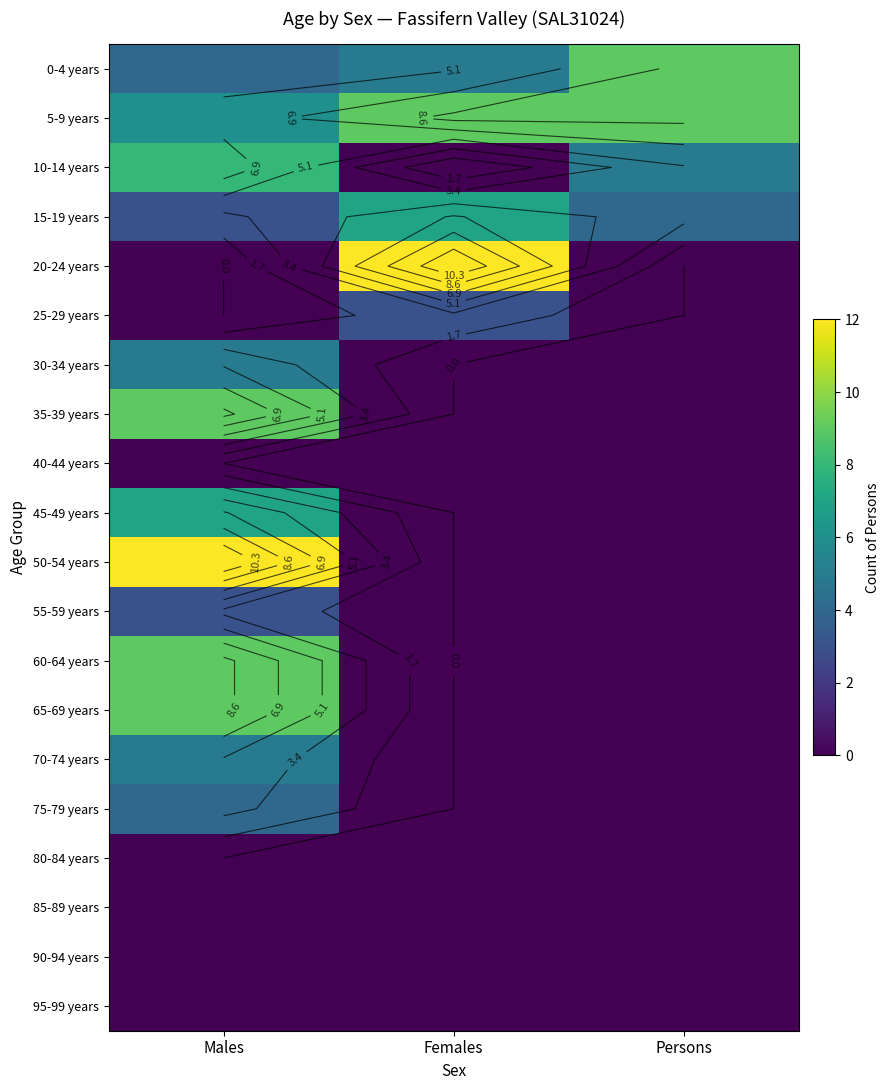

Which series has the largest range (max minus min)?

20-24 years